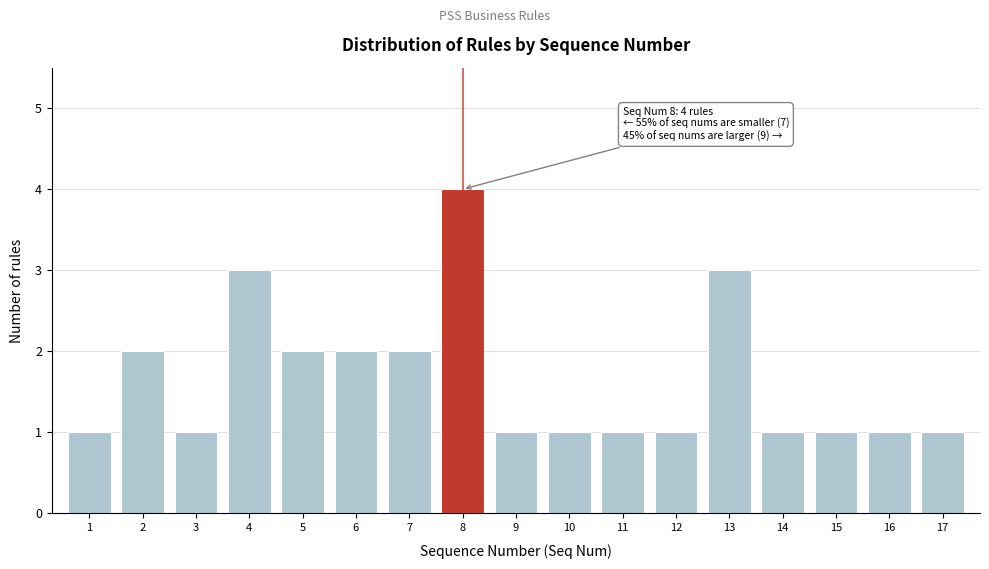

Reading left to right, what are all the values shown in this chart?

1=1	2=2	3=1	4=3	5=2	6=2	7=2	8=4	9=1	10=1	11=1	12=1	13=3	14=1	15=1	16=1	17=1